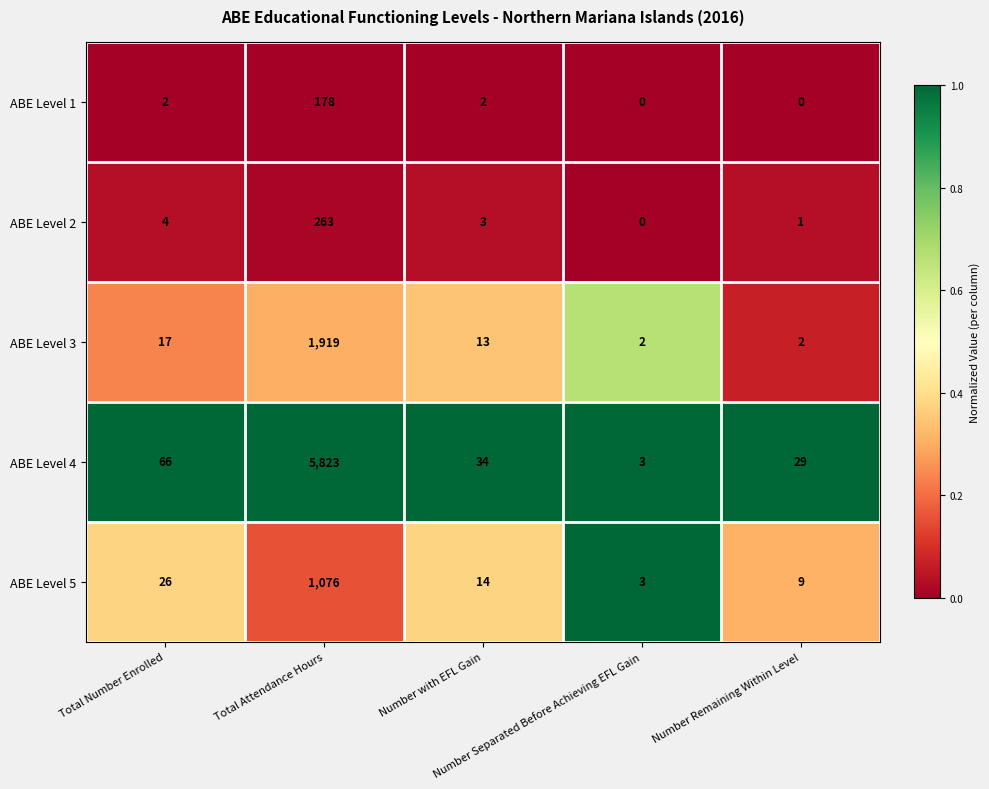

Which label corresponds to the largest value in the chart?

Total Attendance Hours